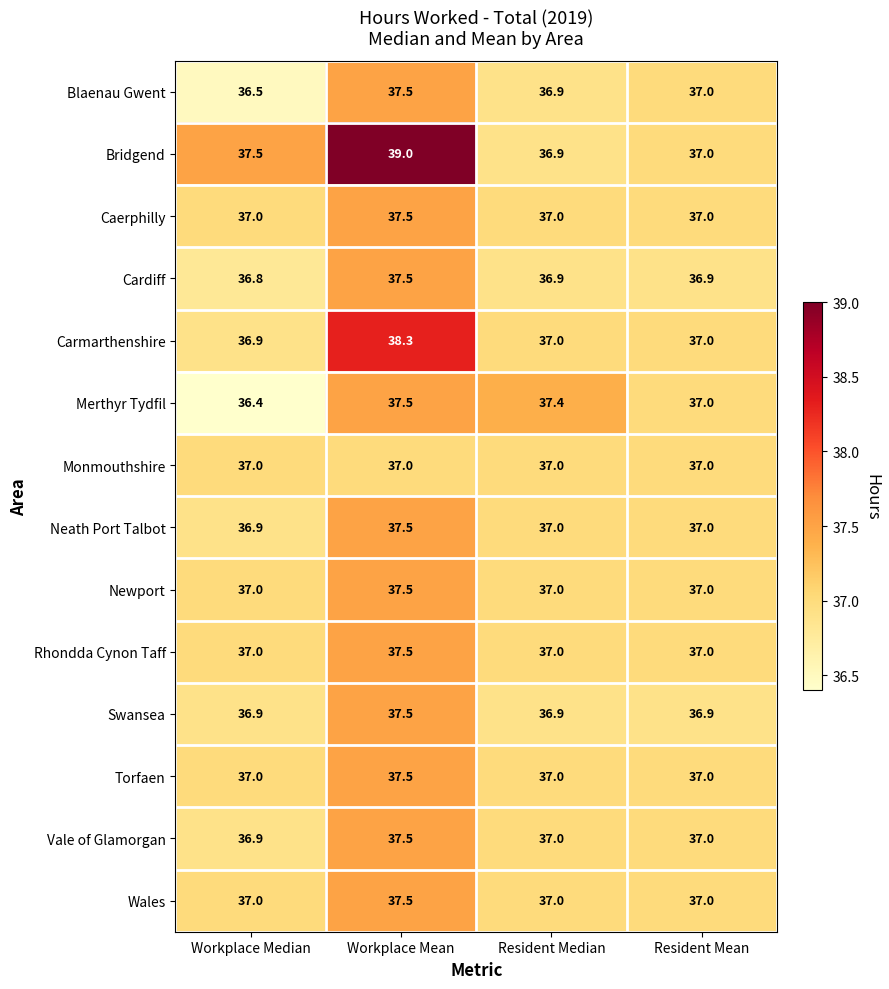

Is it true that Vale of Glamorgan equals 20.7 at Resident Mean?

False